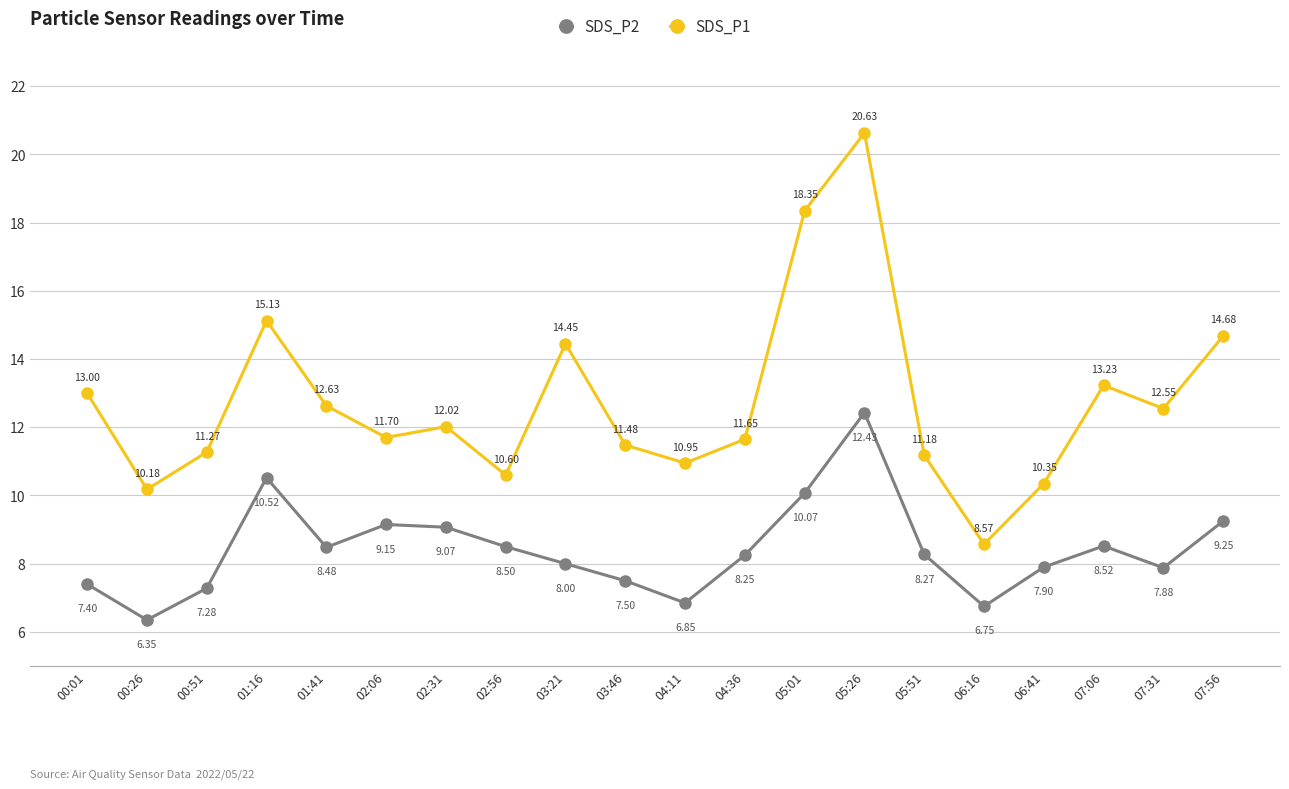

Where is the first local maximum for SDS_P2?

01:16